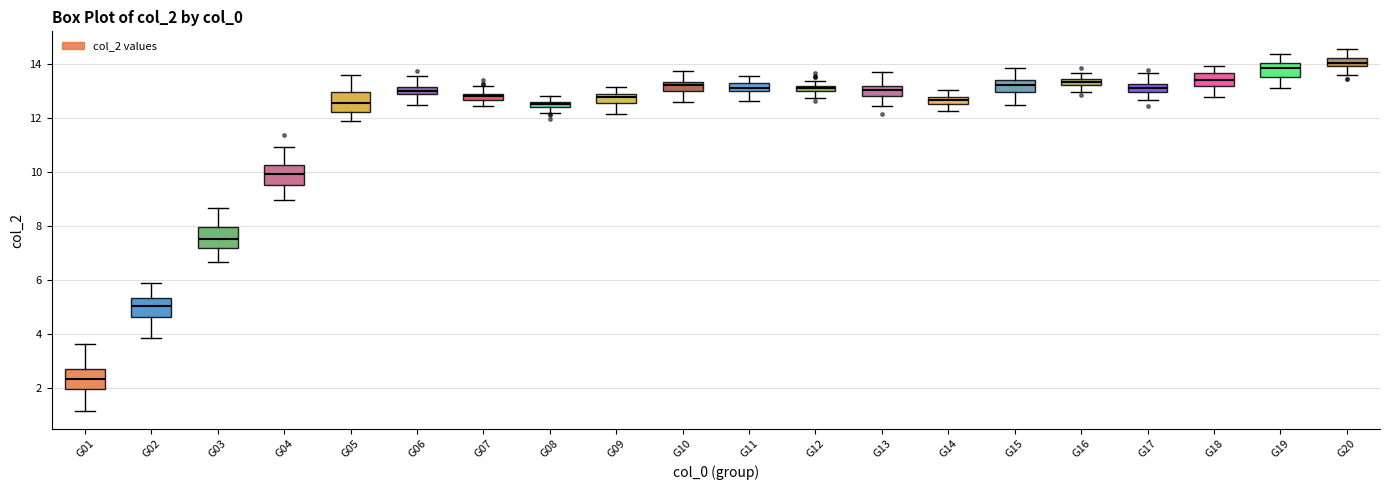

Where is the lower edge of the box for G20 on the y-axis? The values are not printed on the chart, so give them approximately, as read against the axis.

14.0